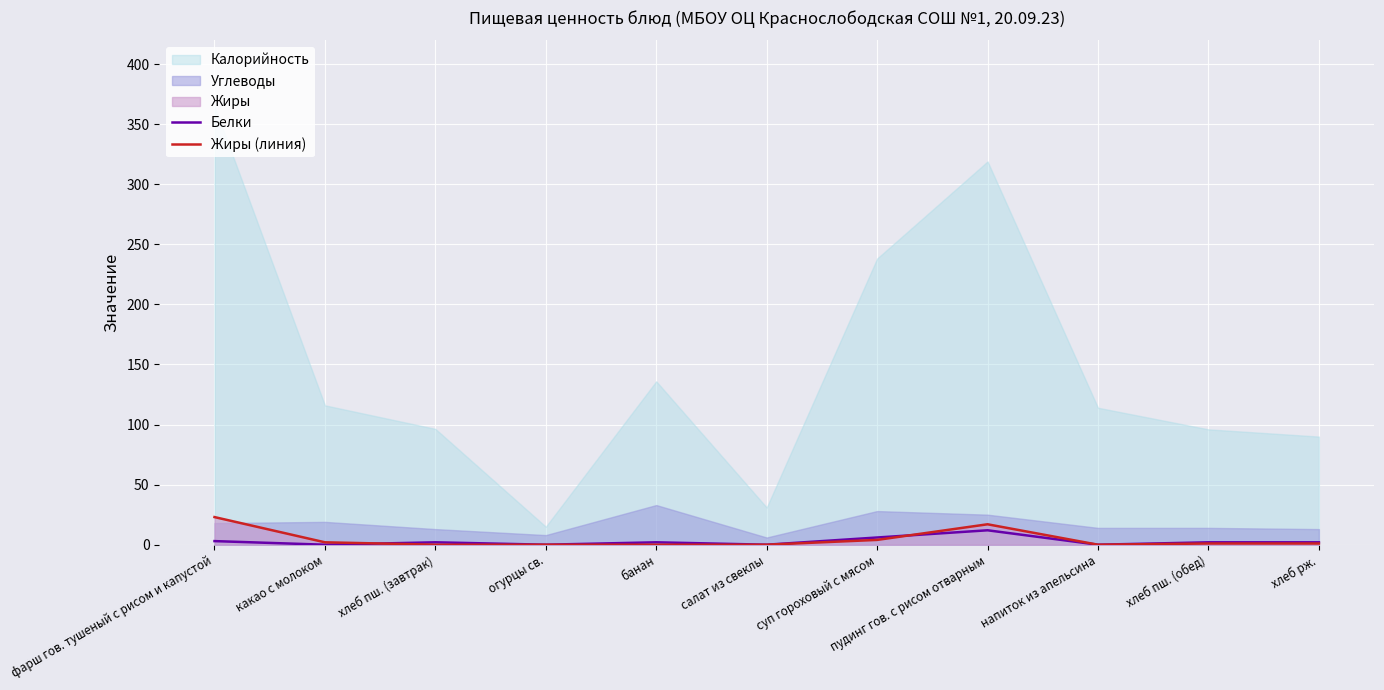

After their last crossing, which series has the higher values: Жиры (линия) or Белки?

Жиры (линия)